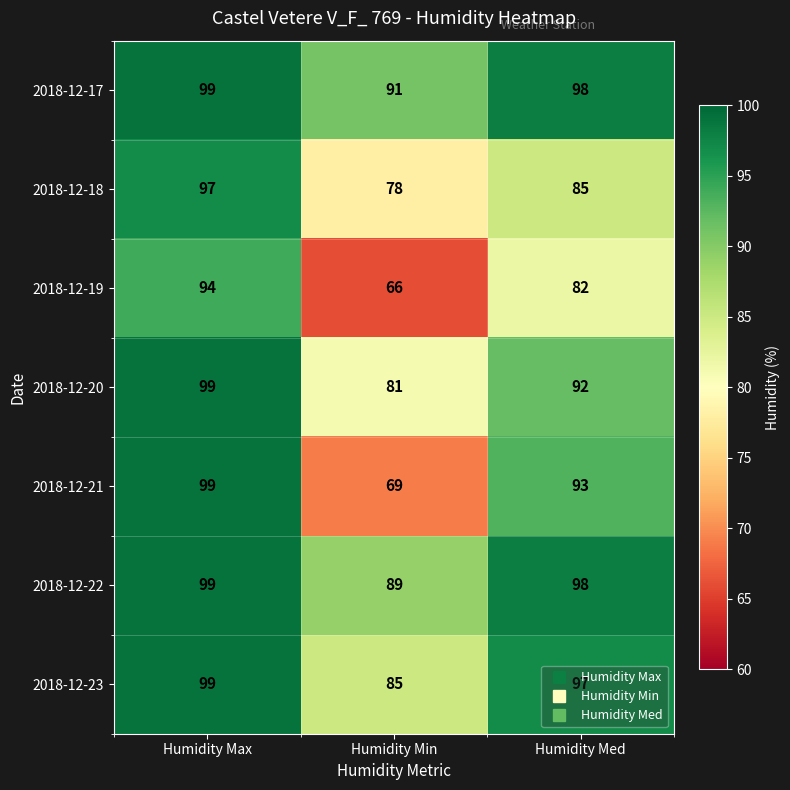

Read the 2018-12-19 value at Humidity Med, to the nearest 5.

80